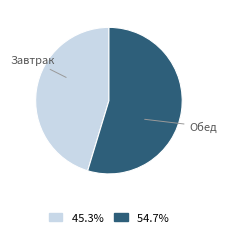

Rank the categories by value from lowest to highest.

Завтрак, Обед